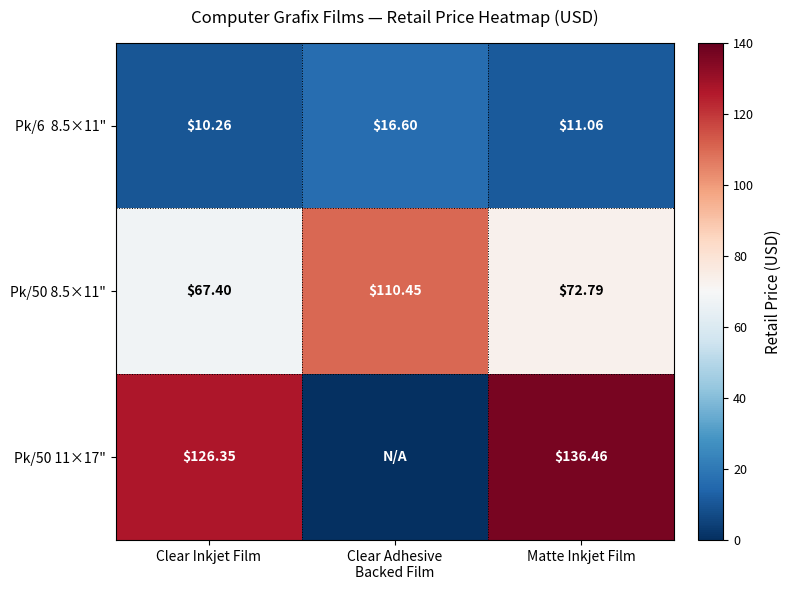

What is the sum of the Pk/50 11×17" values at Matte Inkjet Film and Clear Inkjet Film?

262.8